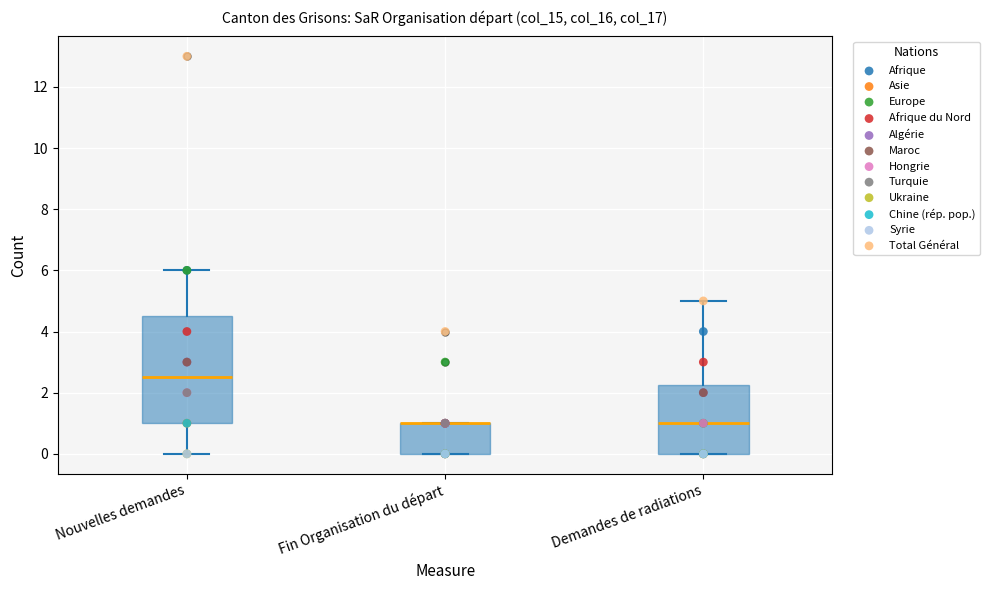

Where is the upper edge of the box for Fin Organisation du départ on the y-axis? The values are not printed on the chart, so give them approximately, as read against the axis.

1.0